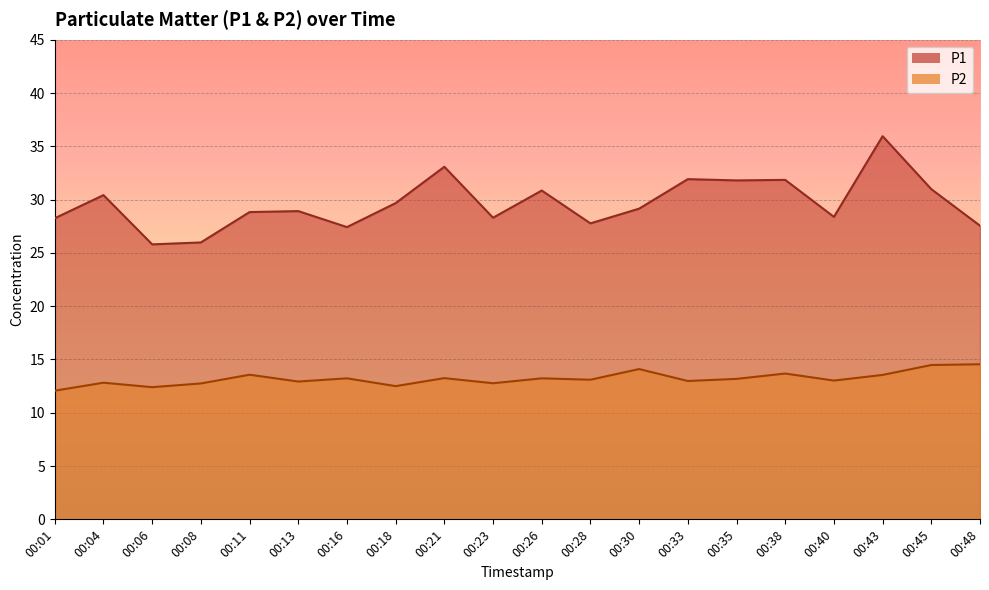

True or false: P1 and P2 cross at least once.

False